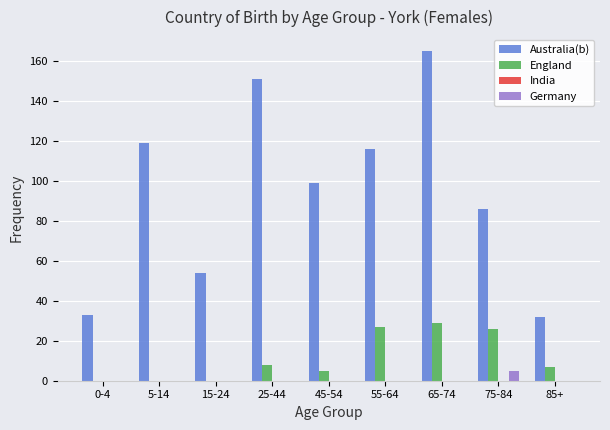

Reading left to right, transcribe all the data shown in this chart.

Australia(b): 0-4=33	5-14=119	15-24=54	25-44=151	45-54=99	55-64=116	65-74=165	75-84=86	85+=32
England: 0-4=0	5-14=0	15-24=0	25-44=8	45-54=5	55-64=27	65-74=29	75-84=26	85+=7
Germany: 0-4=0	5-14=0	15-24=0	25-44=0	45-54=0	55-64=0	65-74=0	75-84=5	85+=0